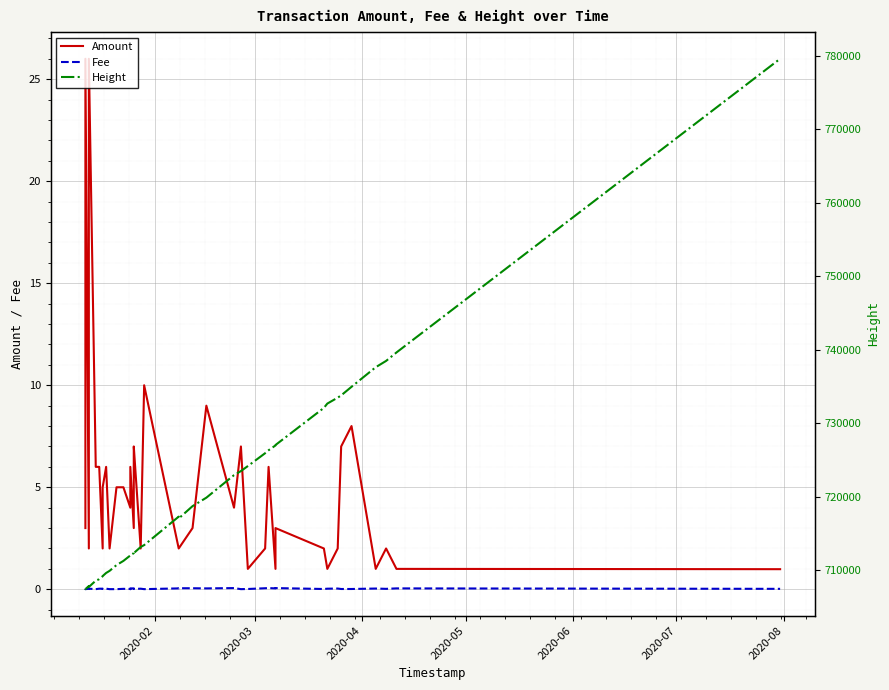

The value of Fee at 28 is 0.0. True or false?

False